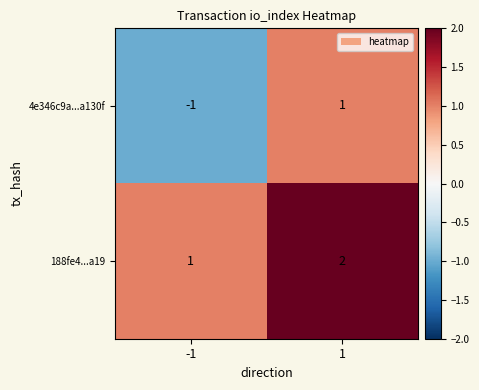

Between -1 and 1, which series saw the biggest shift?

4e346c9a...a130f